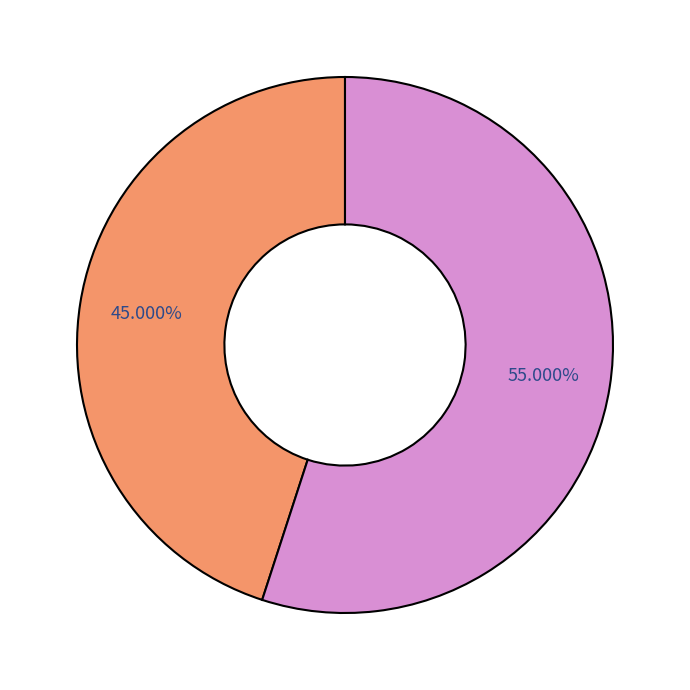

To the nearest percent, what is the average slice percentage?

50%